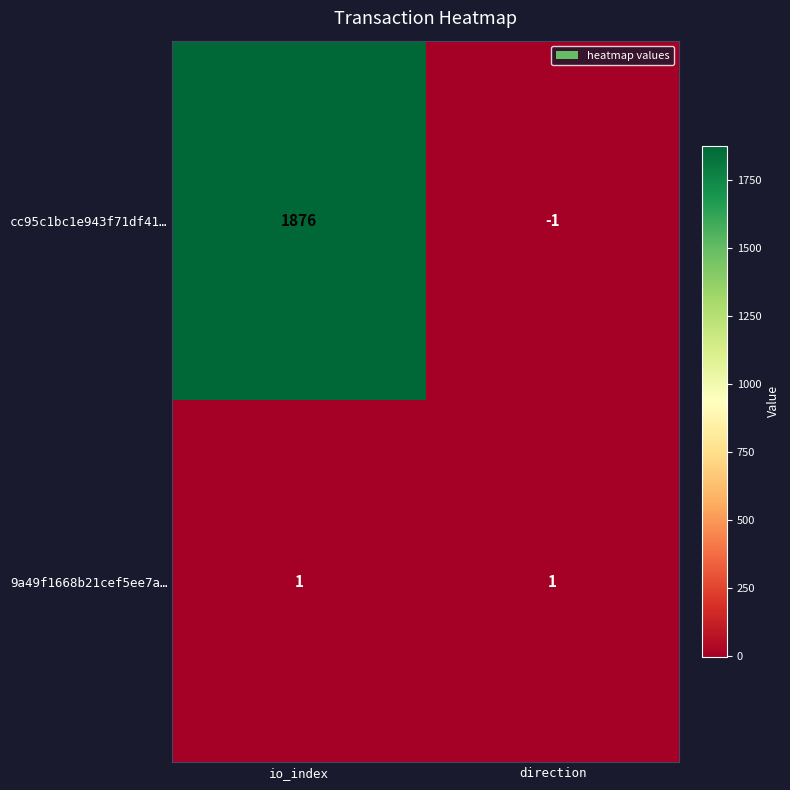

Between io_index and direction, which series saw the biggest shift?

cc95c1bc1e943f71df41…